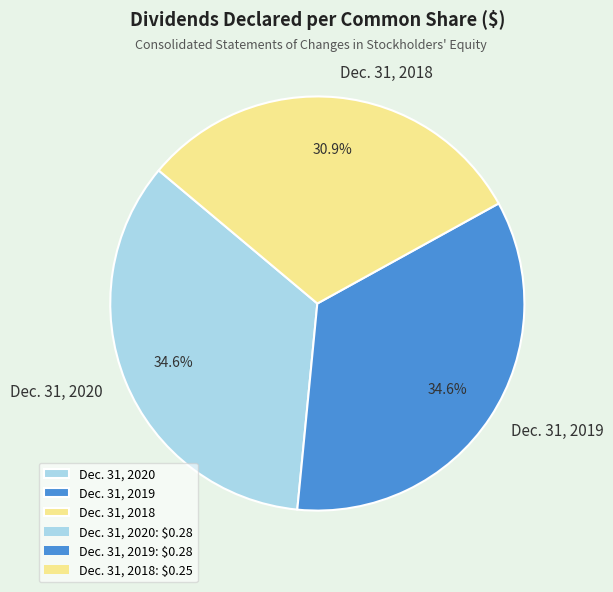

Does Dec. 31, 2018 account for over 50% of the chart?

No